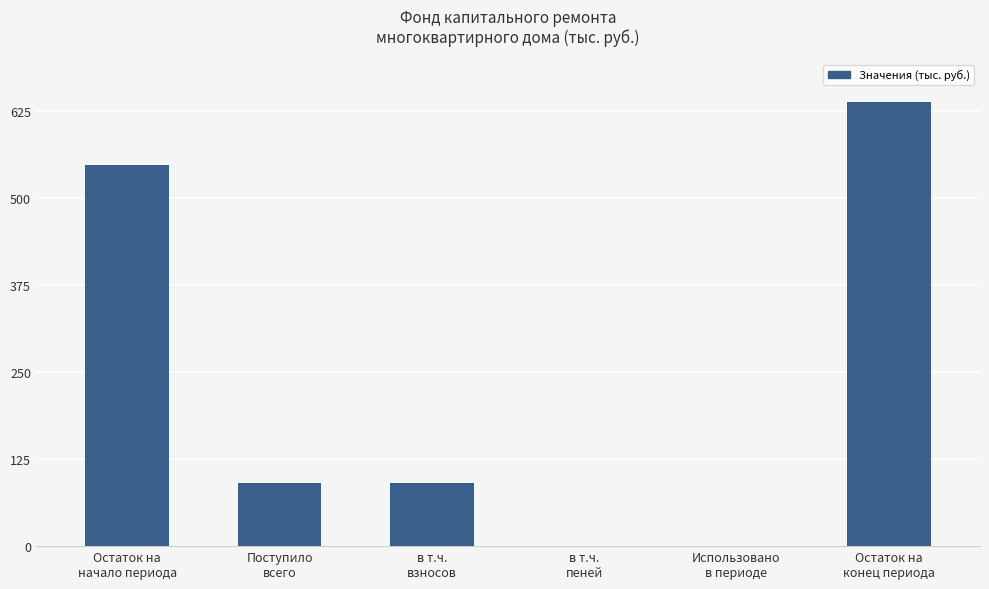

Which has a higher value, Остаток на
начало периода or в т.ч.
пеней?

Остаток на
начало периода